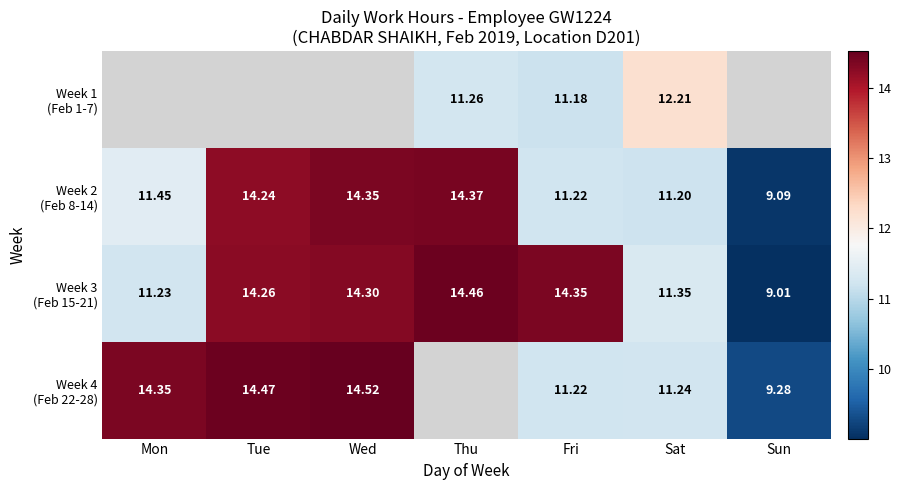

Which series has the widest spread of values?

Week 3 (Feb 15-21)